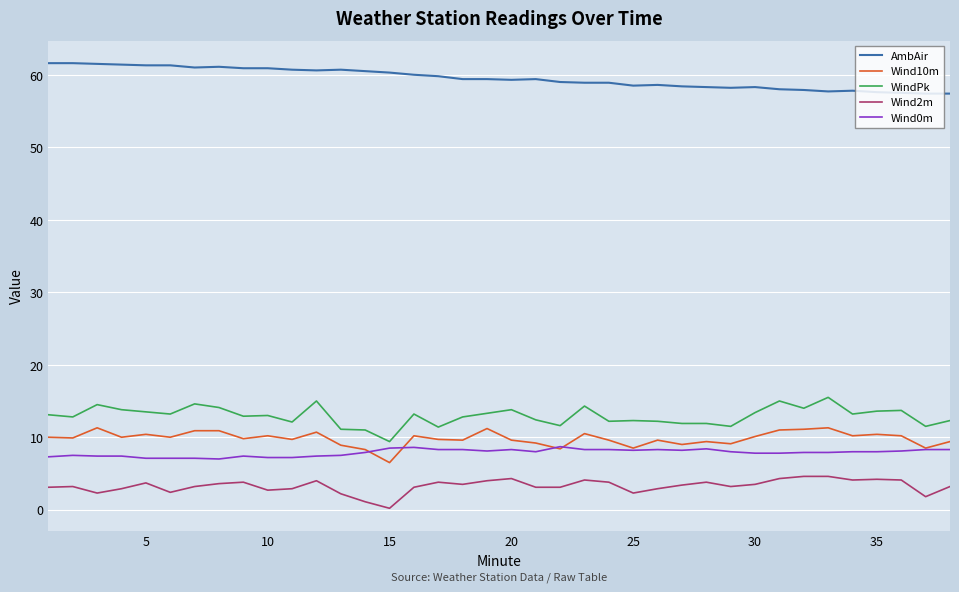

Which series has the largest total across all categories?

AmbAir